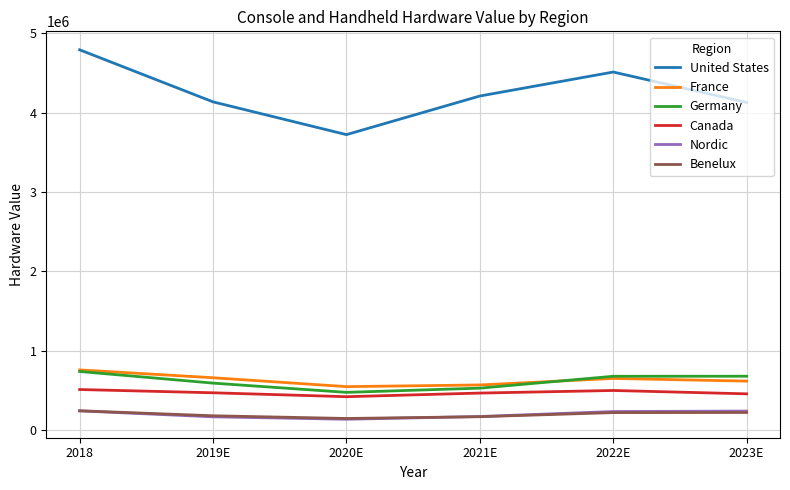

What is the lowest value of the France series?

546550